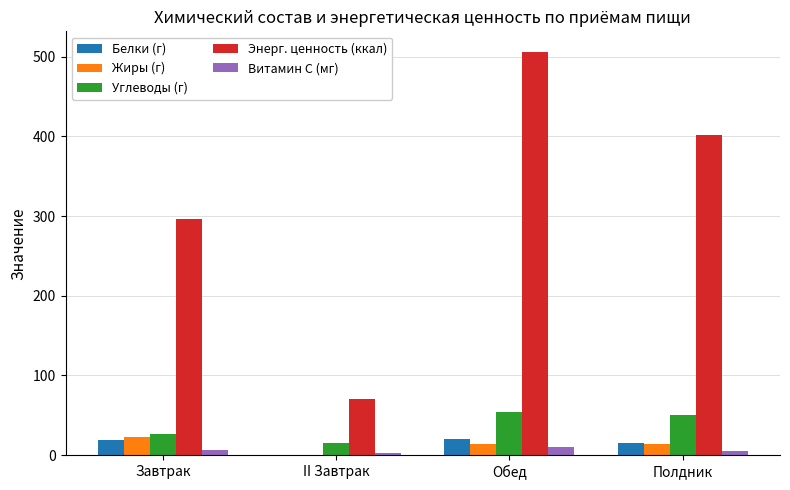

What is the sum of all Витамин С (мг) values?

24.9